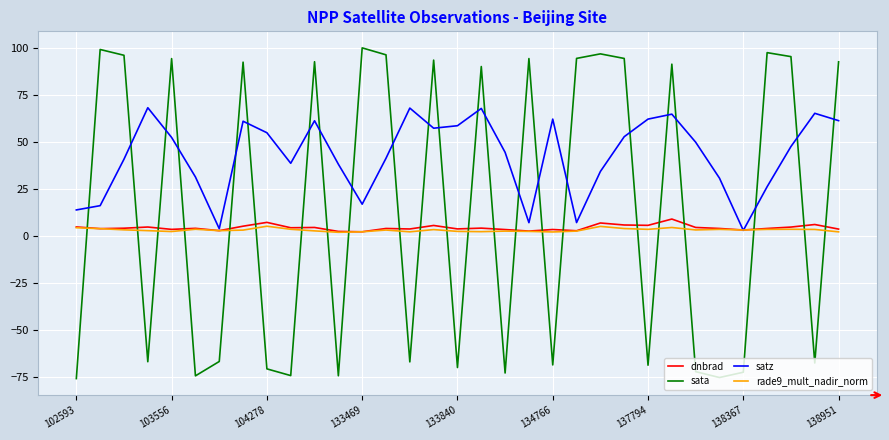

Is this an area chart (filled region under the line)?

No